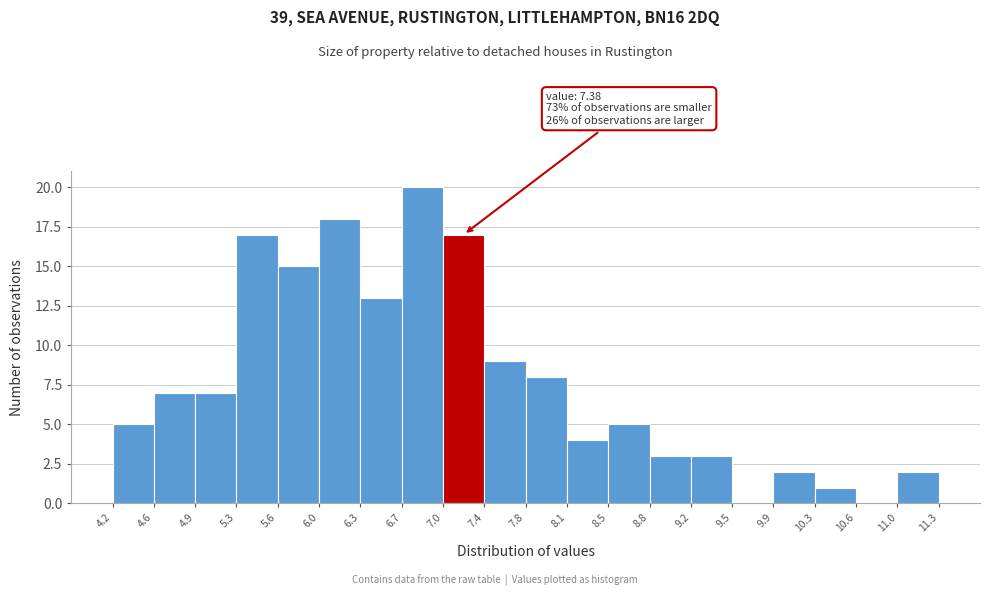

Over which range of the x-axis is the bar tallest?

6.7 to 7.0